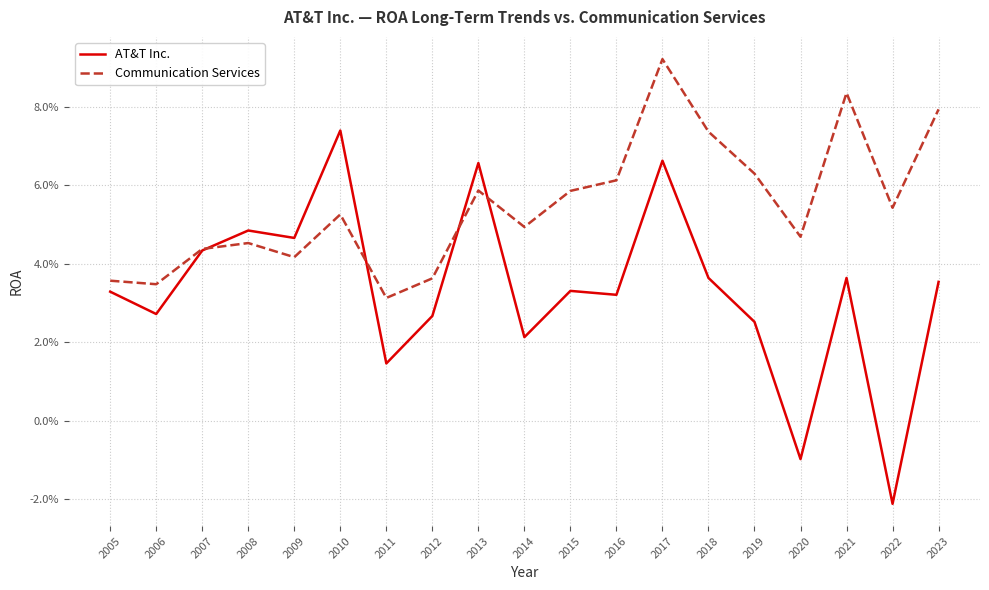

In Communication Services, how many points are higher than both neighbors (excluding endpoints)?

5